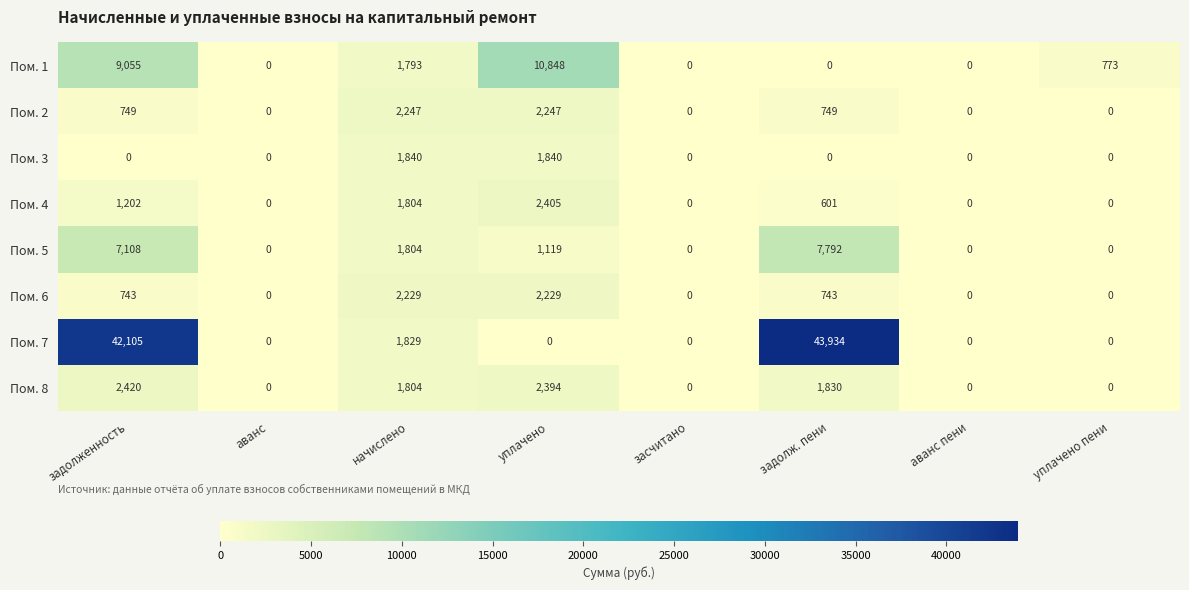

Which series has the widest spread of values?

Пом. 7